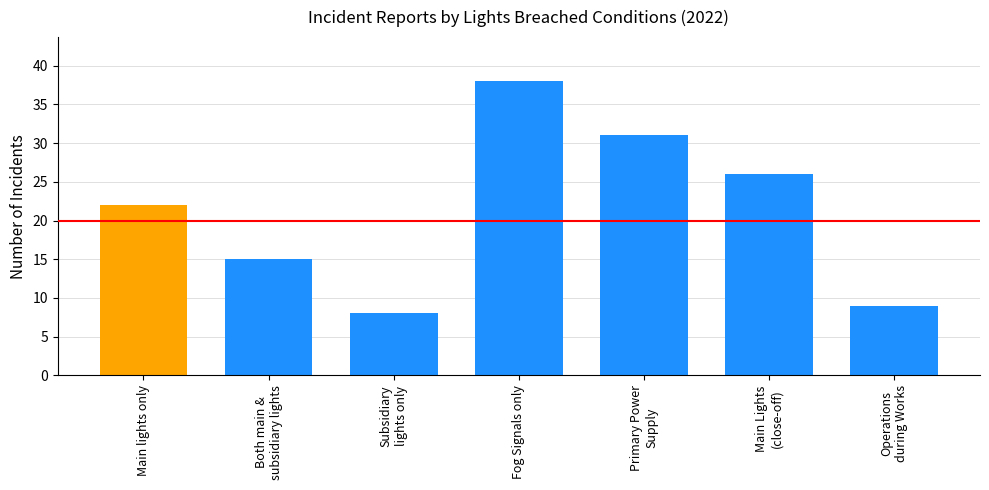

Does the chart contain stacked bars?

No